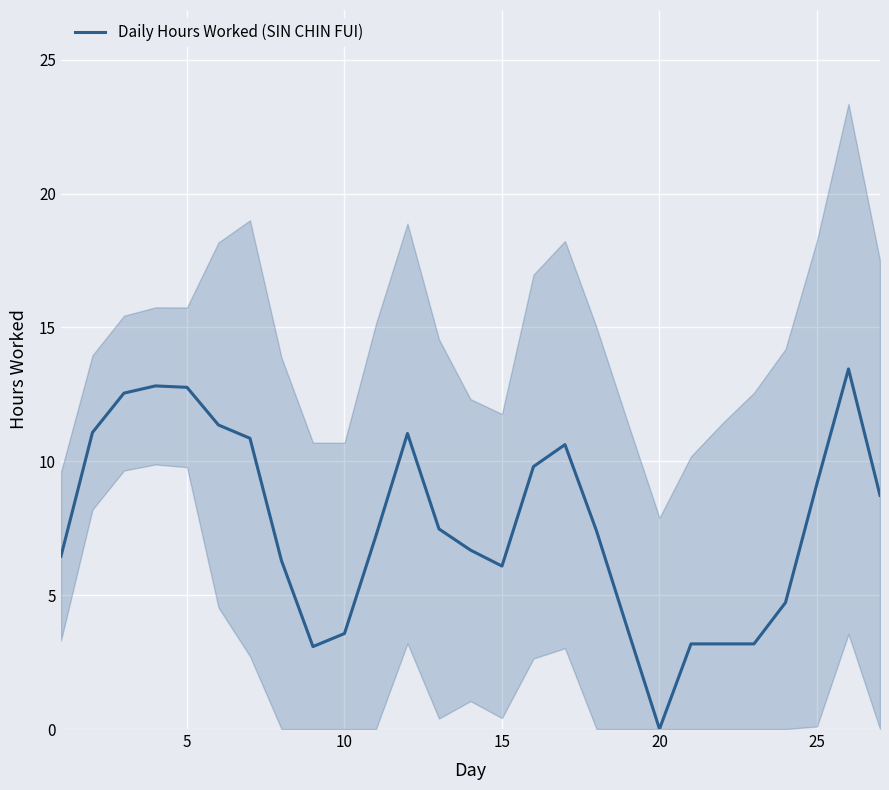

What is the value of the 10th point from the left?

3.6